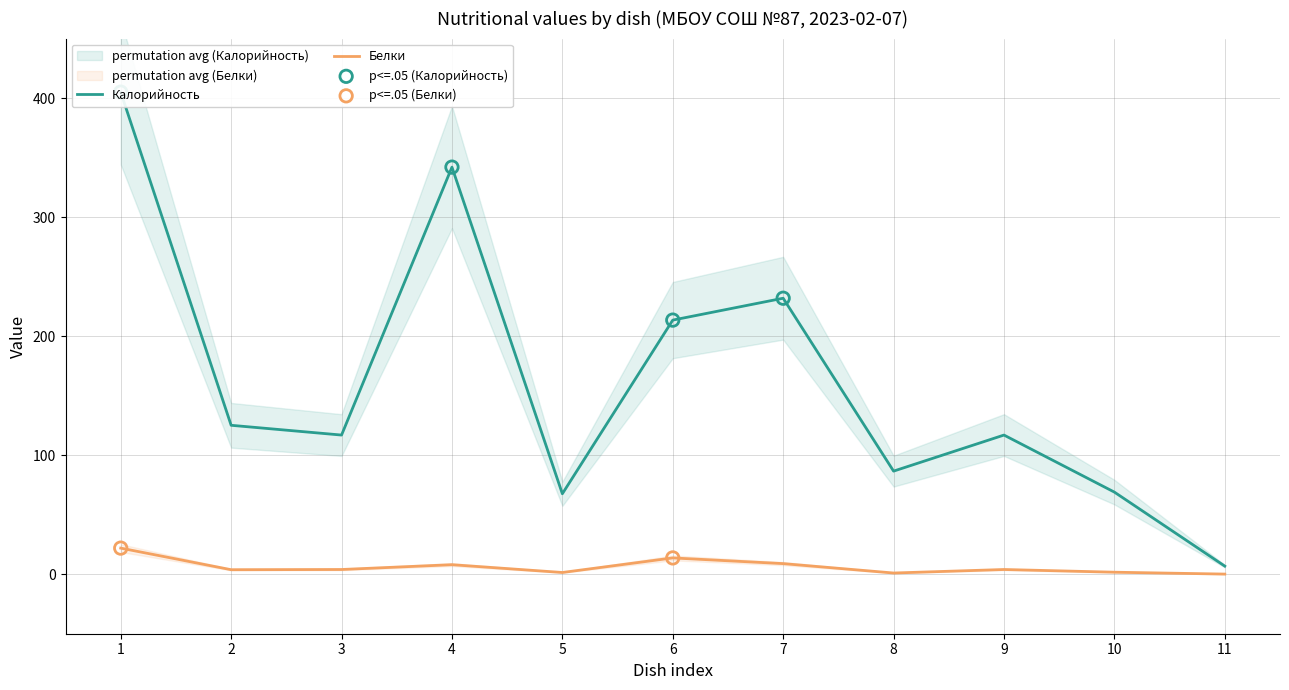

What are all the series names shown in the legend?

Калорийность, Белки